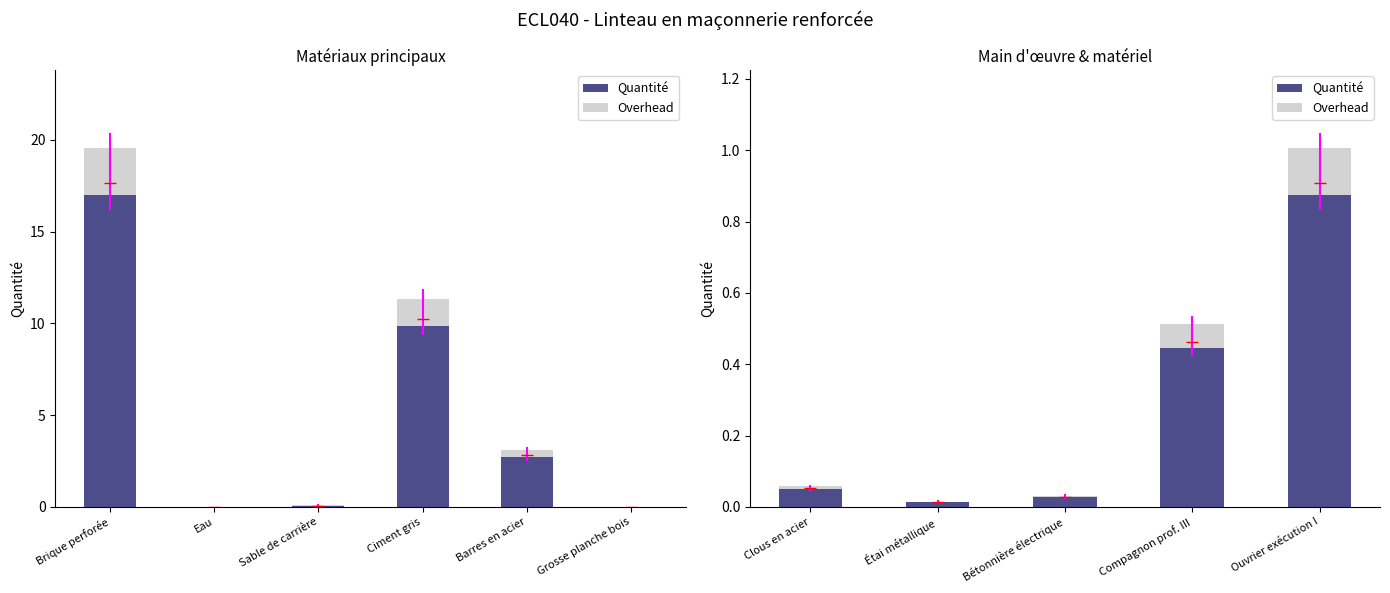

The Overhead series shows 0.0 at Clous en acier. True or false?

False